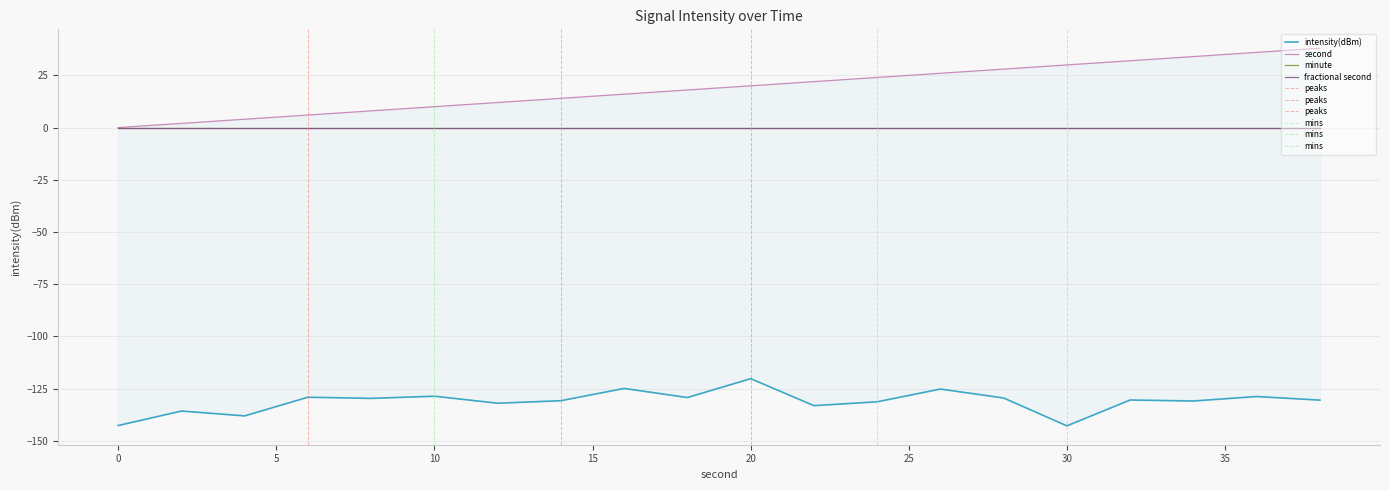

What is the greatest value displayed?

38.0